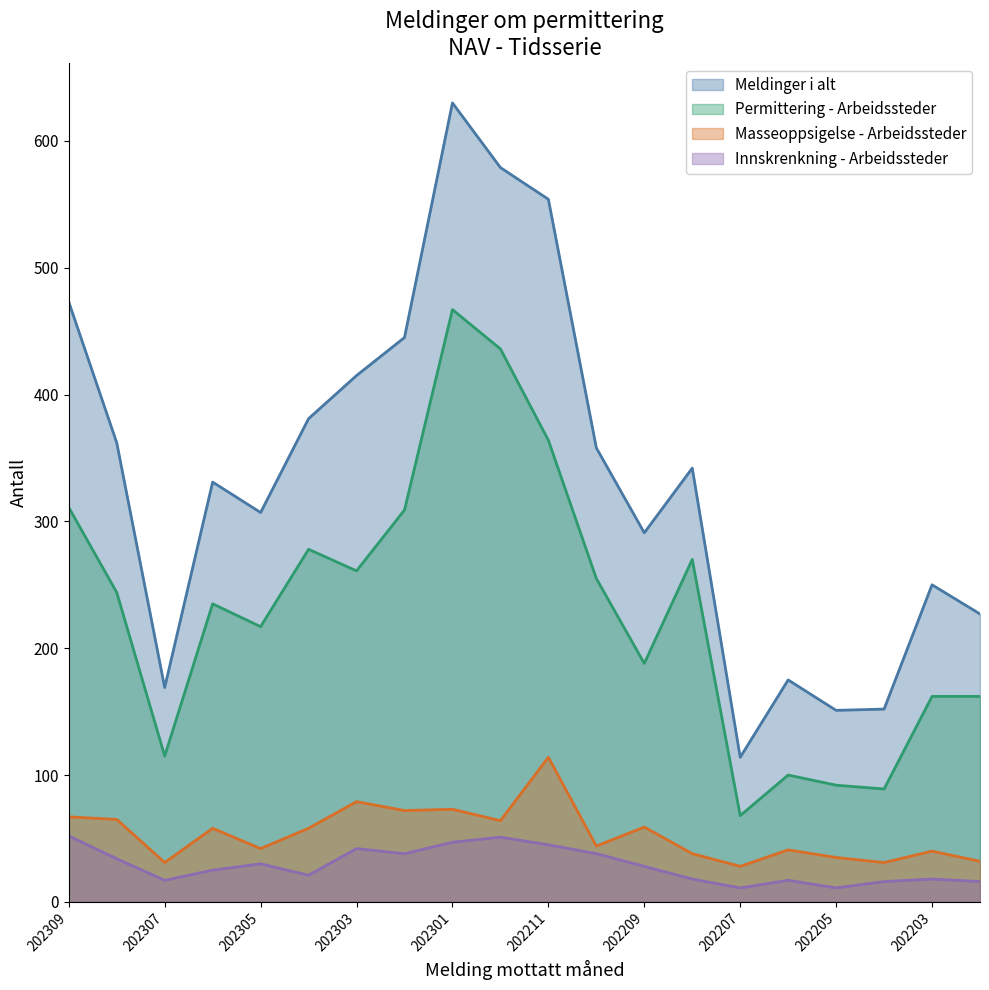

True or false: Innskrenkning - Arbeidssteder and Masseoppsigelse - Arbeidssteder cross at least once.

False